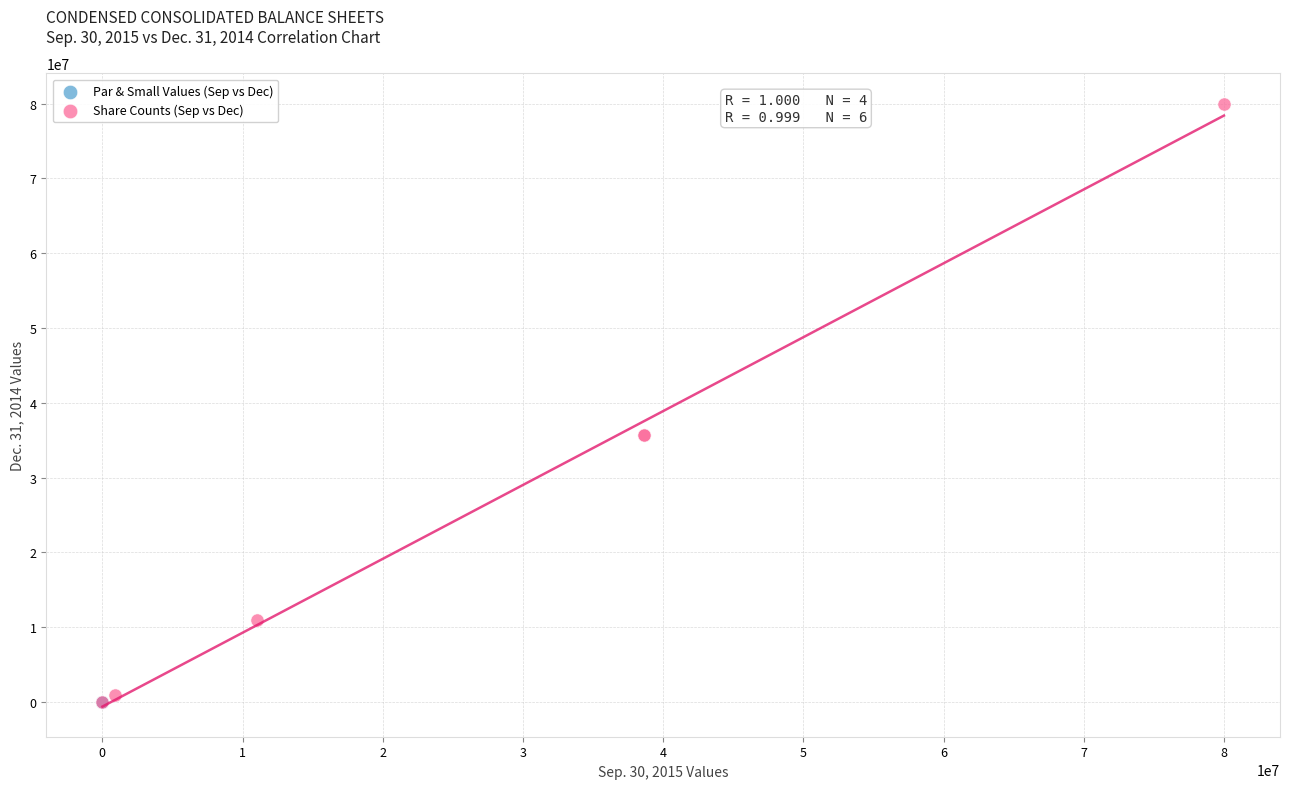

Which series reaches the maximum Y coordinate?

Share Counts (Sep vs Dec)